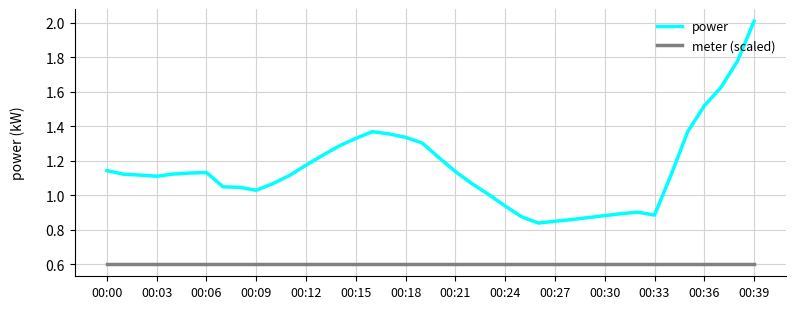

What are all the series names shown in the legend?

power, meter (scaled)